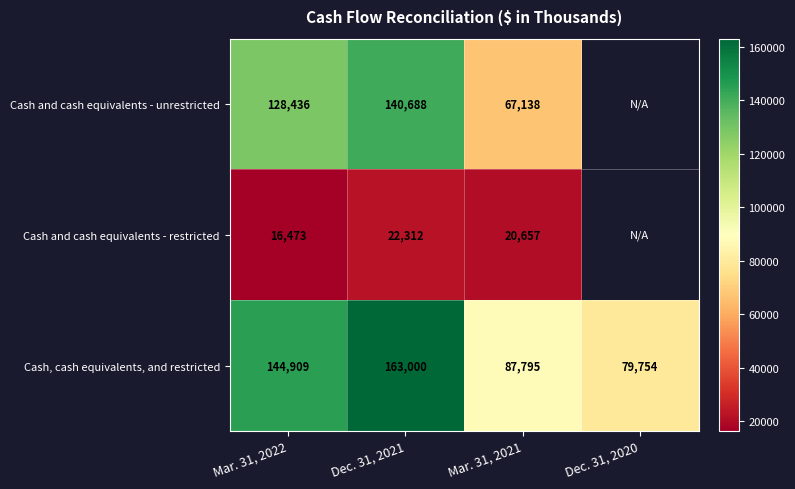

What is the total value across all series at Mar. 31, 2021?

175590